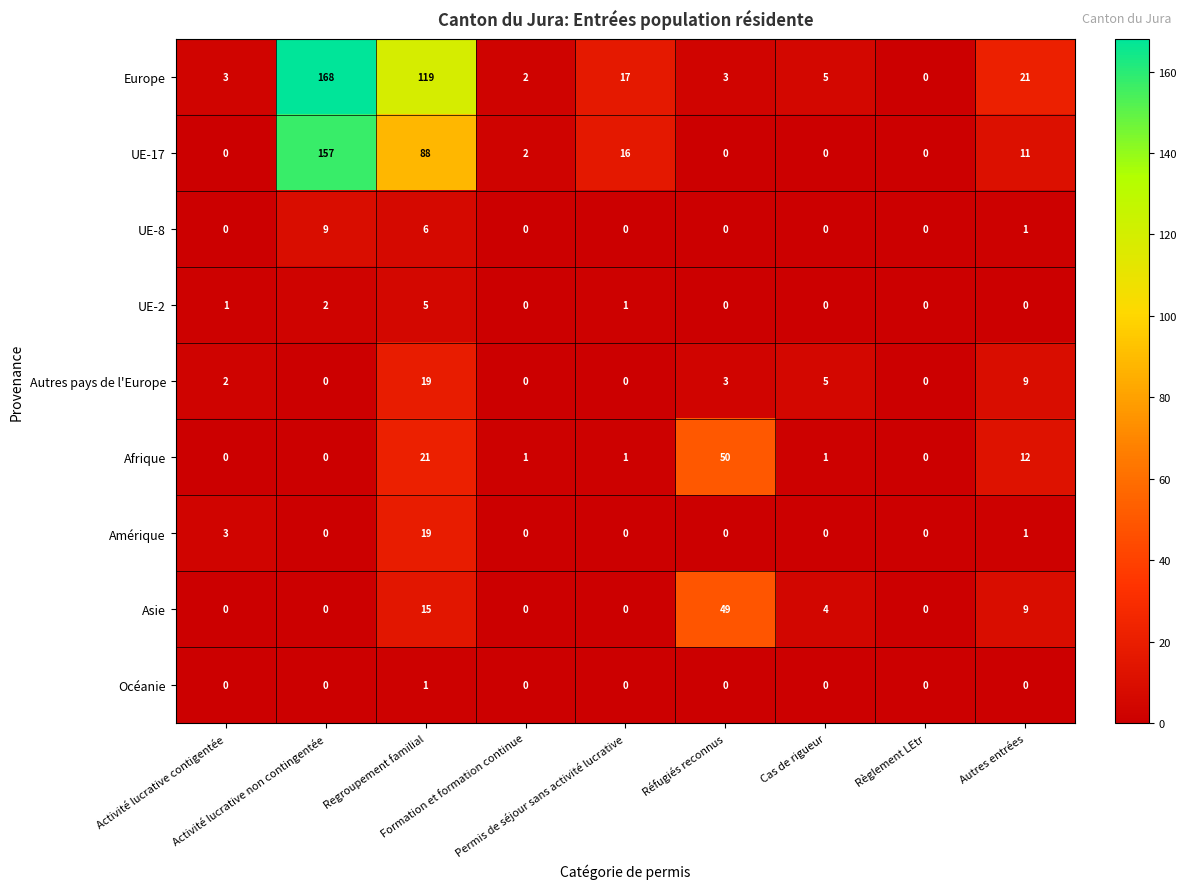

What is the total value across all series at Cas de rigueur?

15